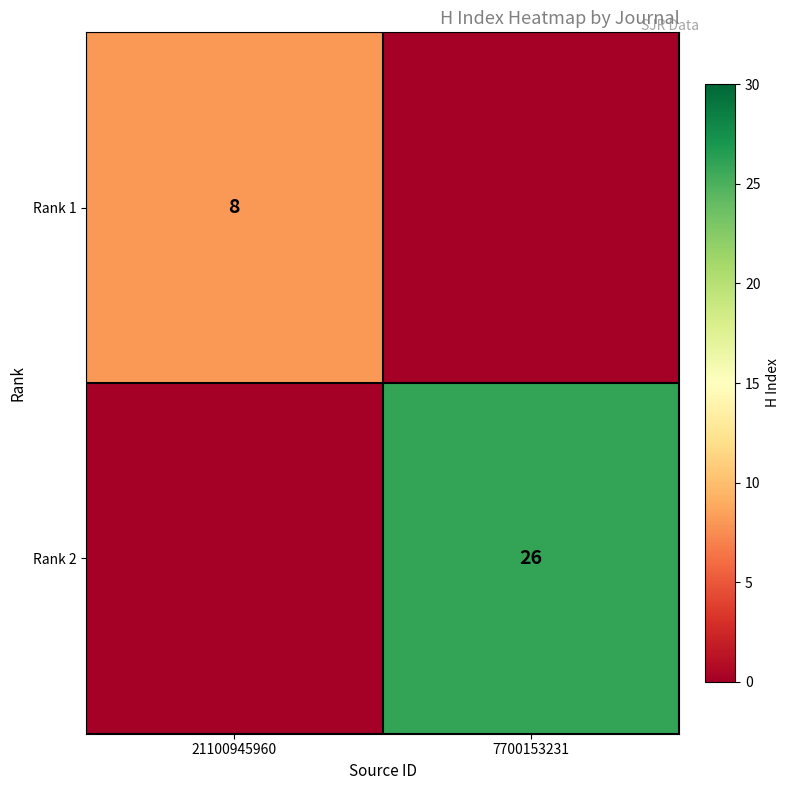

Is the value of Rank 1 at 21100945960 greater than the value of Rank 2 at 7700153231?

No